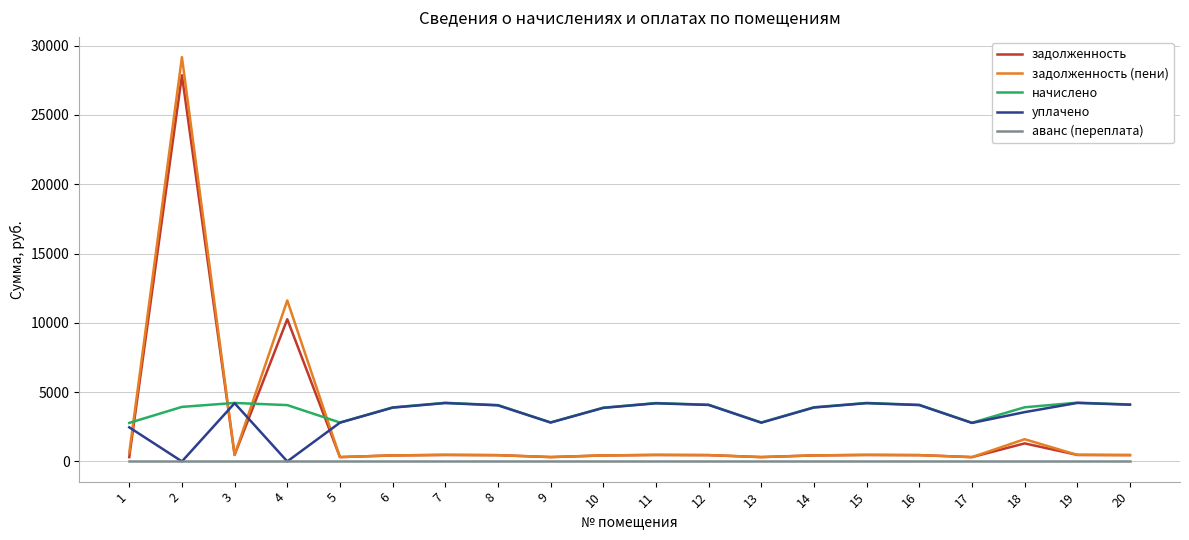

True or false: начислено and аванс (переплата) cross at least once.

False